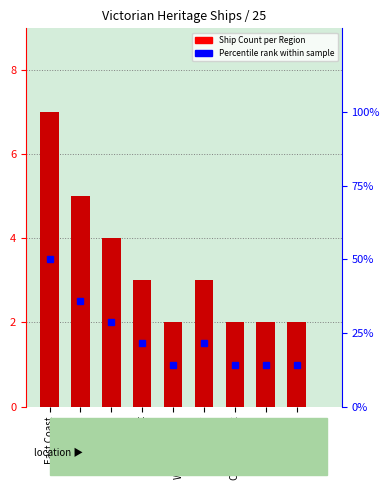

What is the difference between the values at Cape Schanck and Bass Strait?

3